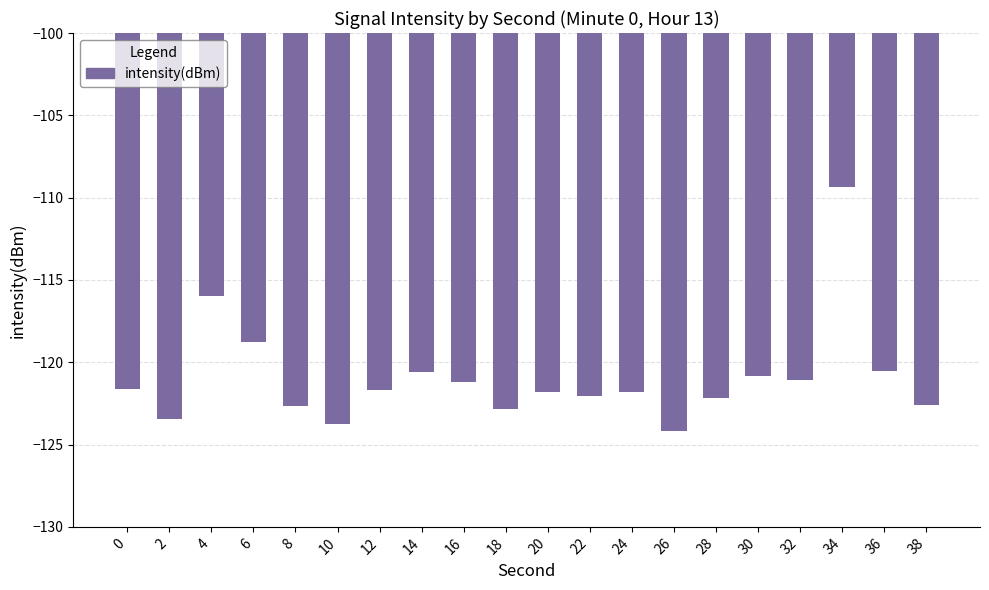

Is it true that the value at 22 is -59.9?

False